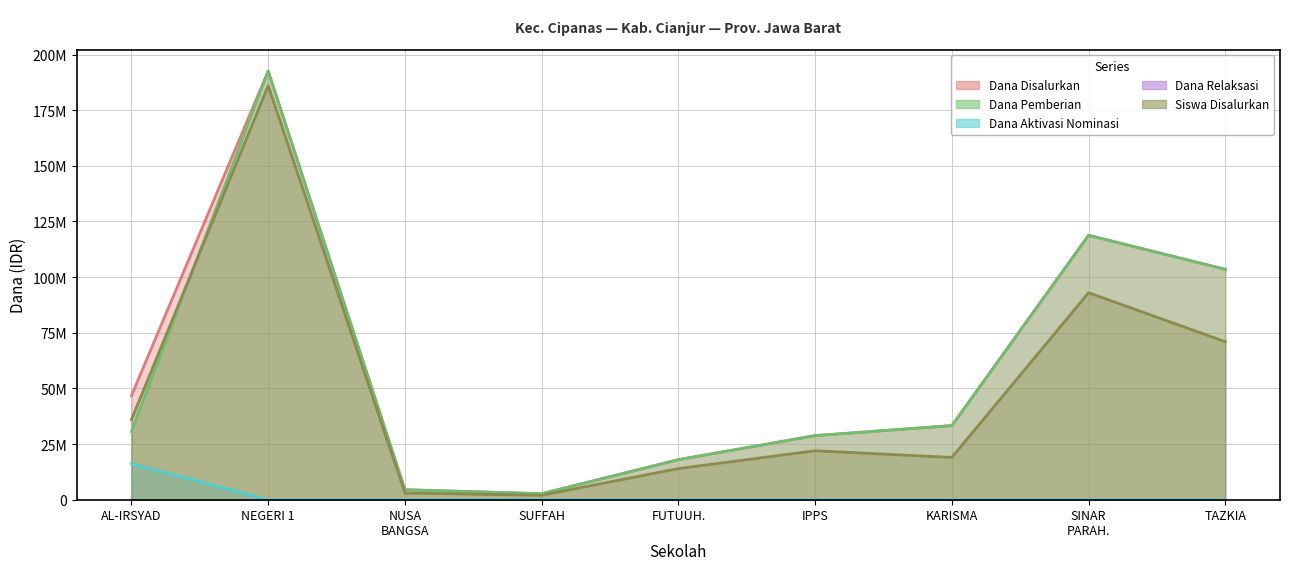

At which category does the chart reach its minimum across all series?

NEGERI 1